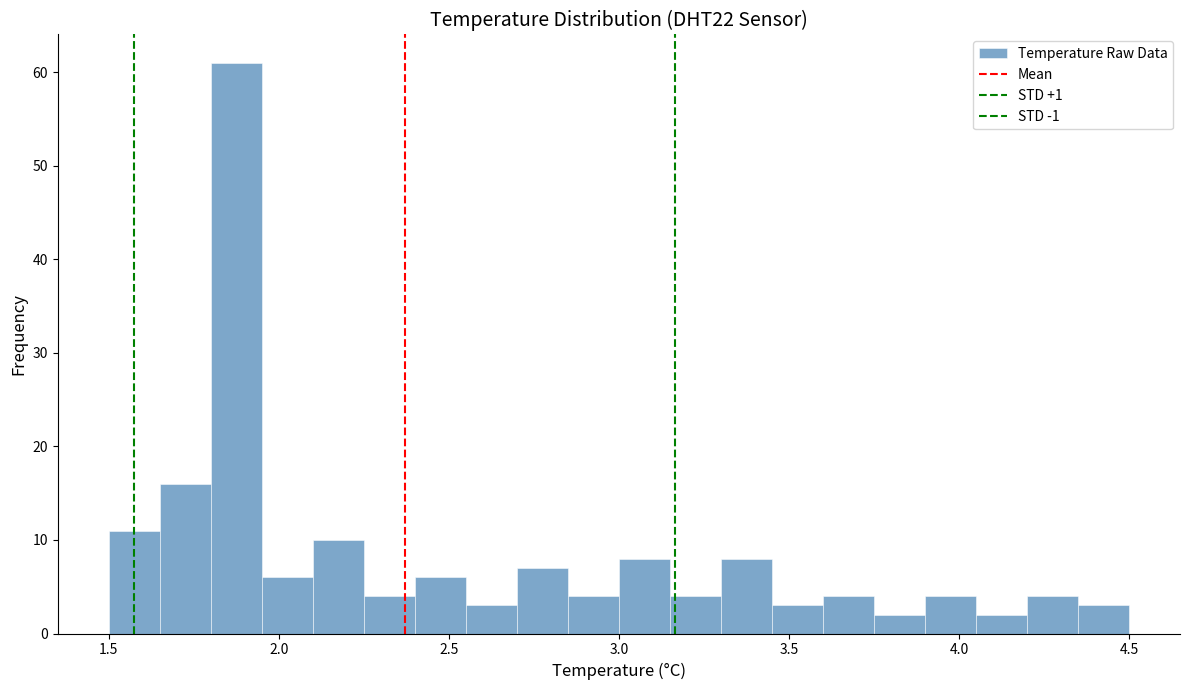

Read against the x-axis, roughly where is the centre of the tallest bar?

1.90